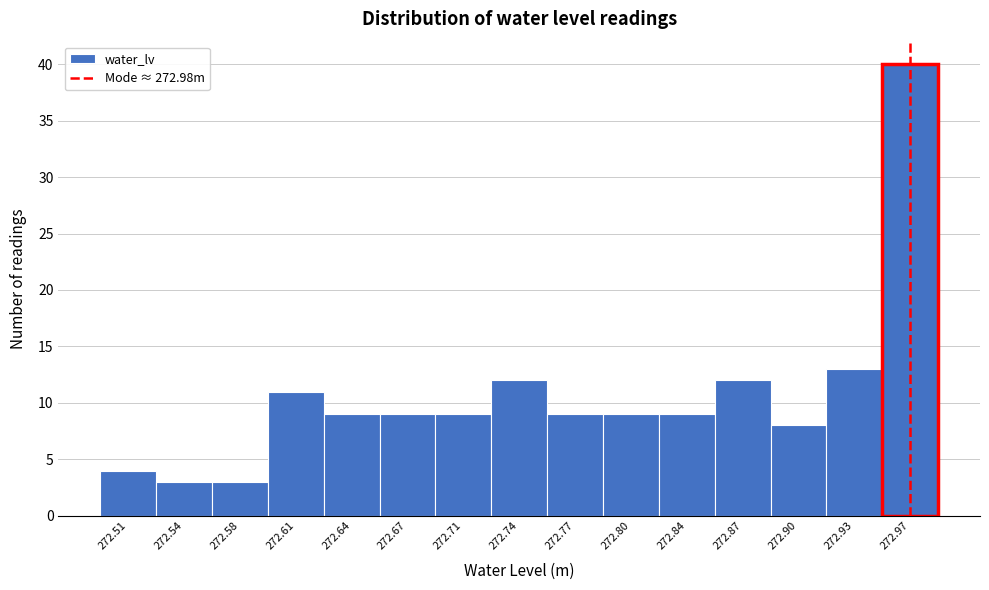

Reading right to left, what are all the values shown in this chart?

40	13	8	12	9	9	9	12	9	9	9	11	3	3	4